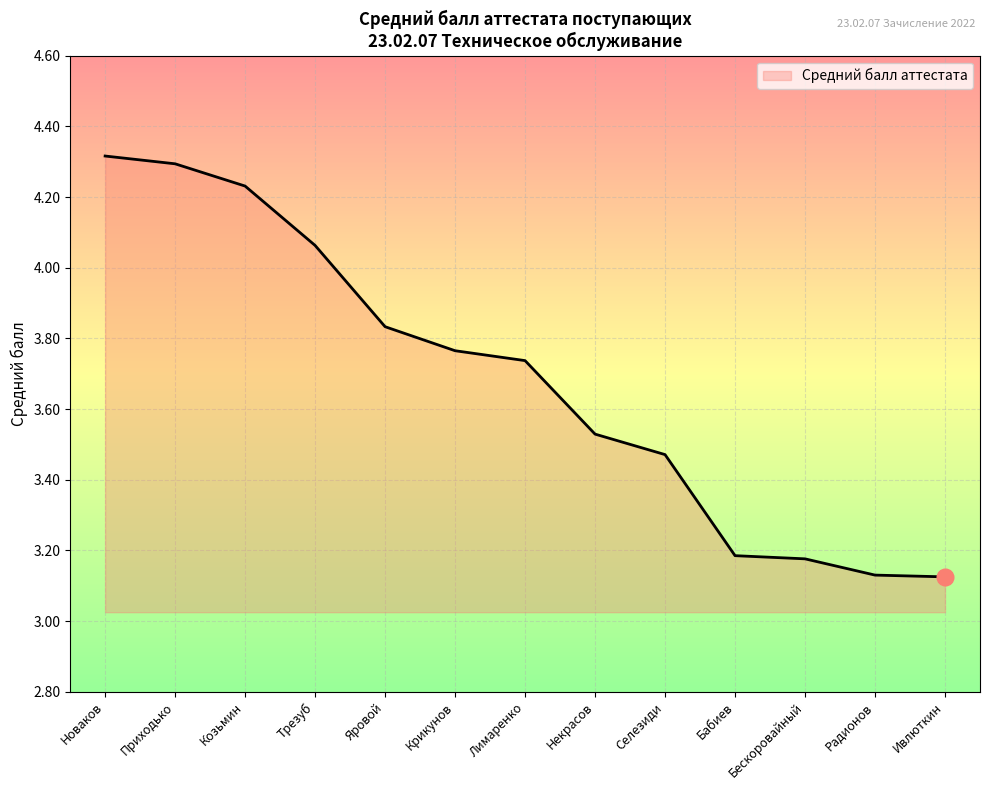

Is it true that the value at Некрасов is 0.8?

False